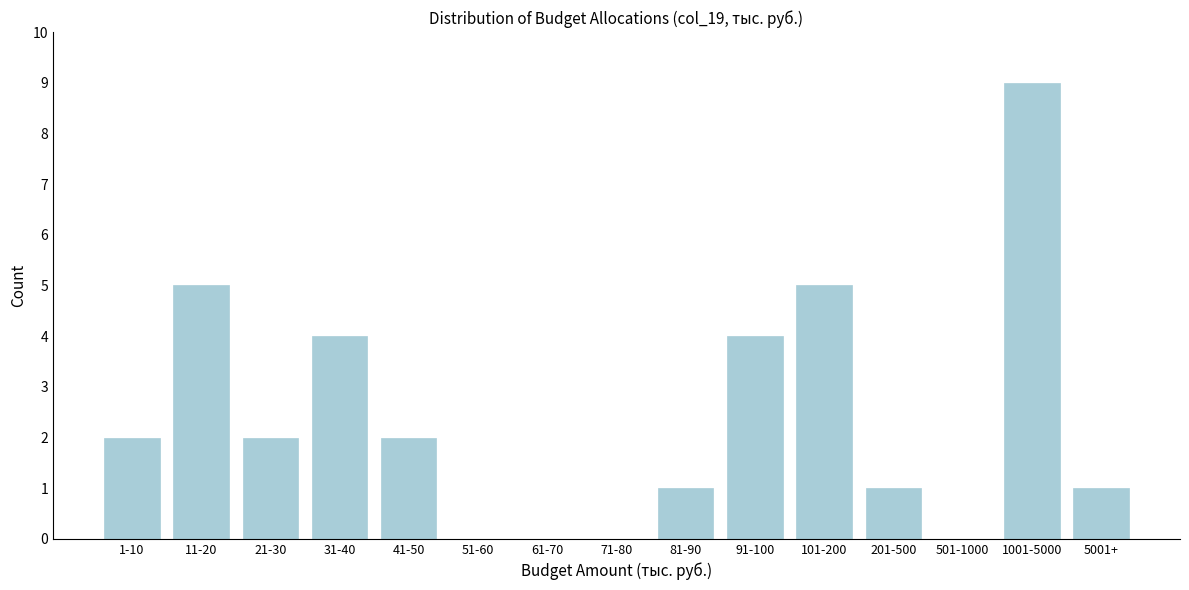

Reading left to right, what are all the values shown in this chart?

1-10=2	11-20=5	21-30=2	31-40=4	41-50=2	51-60=0	61-70=0	71-80=0	81-90=1	91-100=4	101-200=5	201-500=1	501-1000=0	1001-5000=9	5001+=1